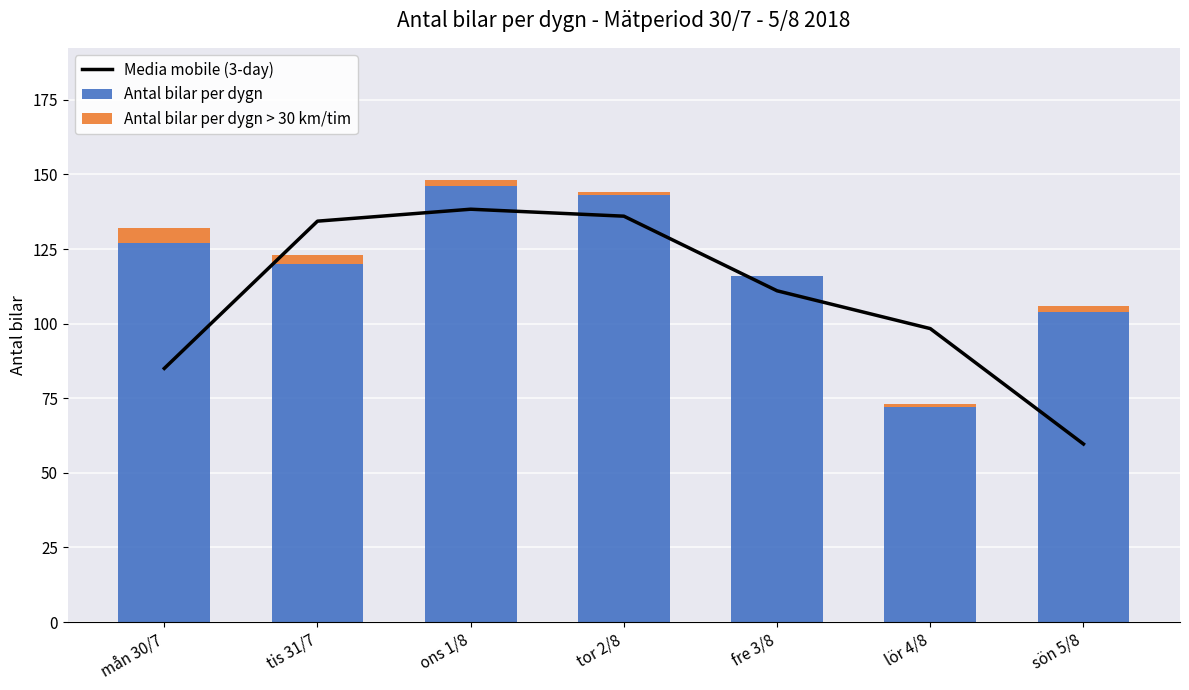

Which category has the highest value across all series?

ons 1/8